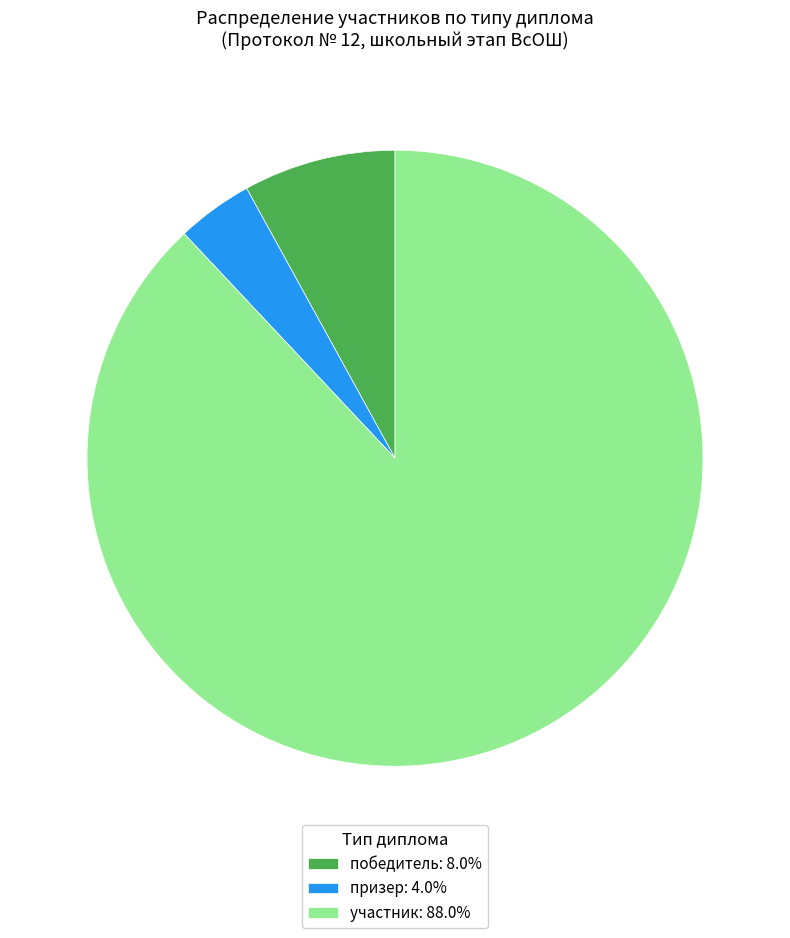

Is the sum of победитель: 8.0% and призер: 4.0% greater than half?

No